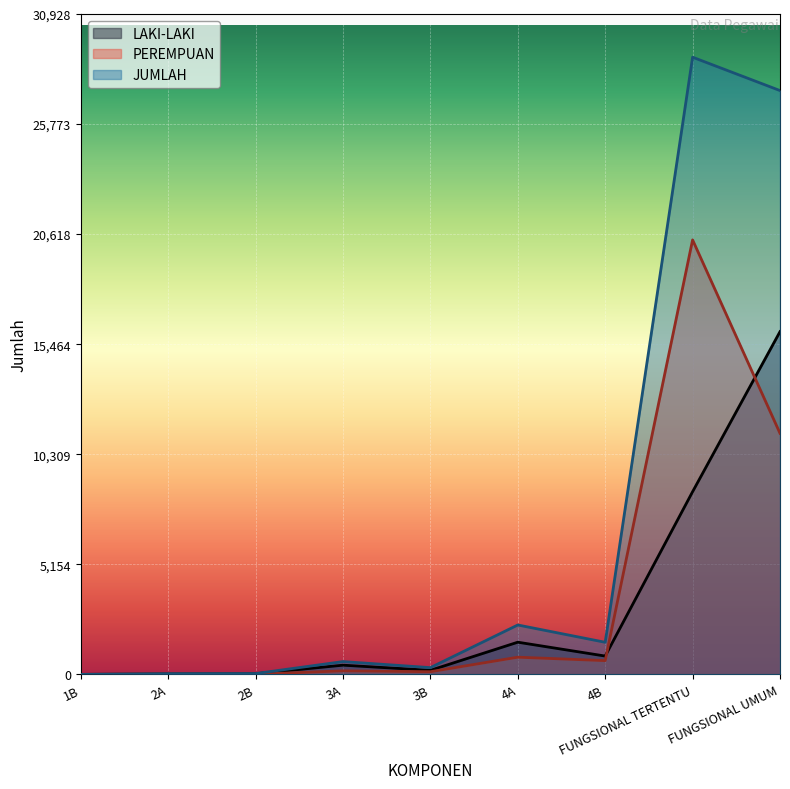

True or false: JUMLAH has a value of 2314 at 4A.

True